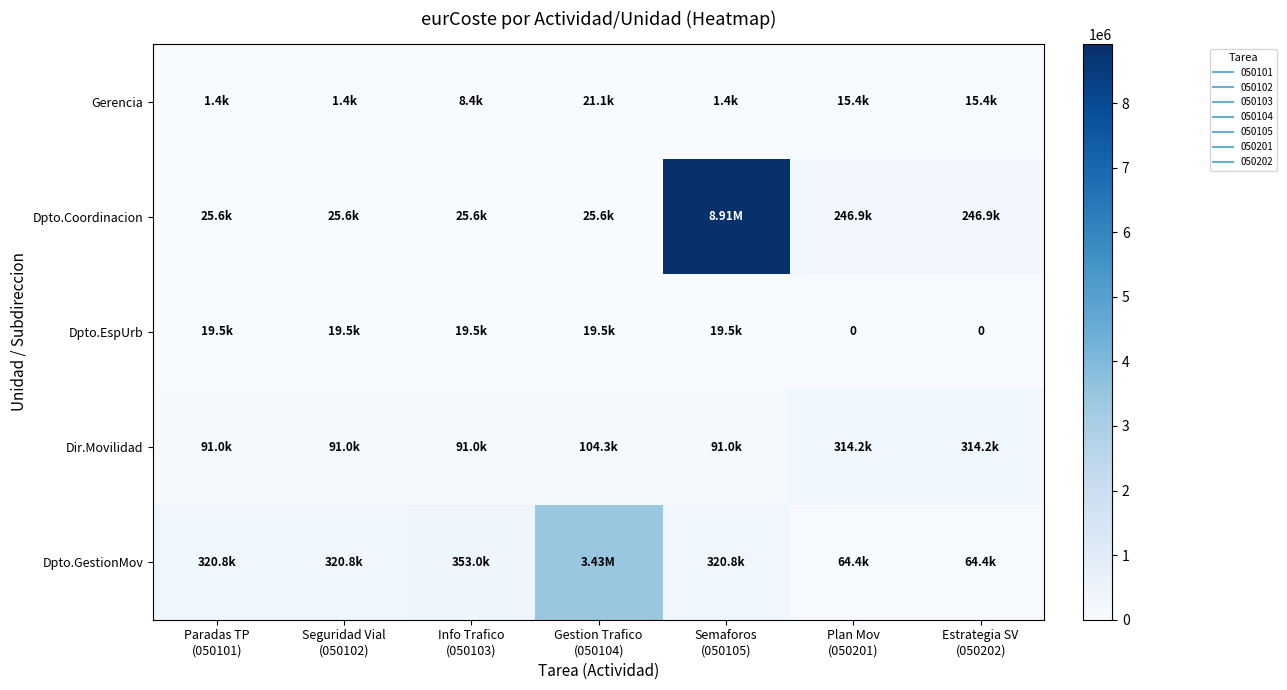

What is the greatest value displayed?

8913401.5